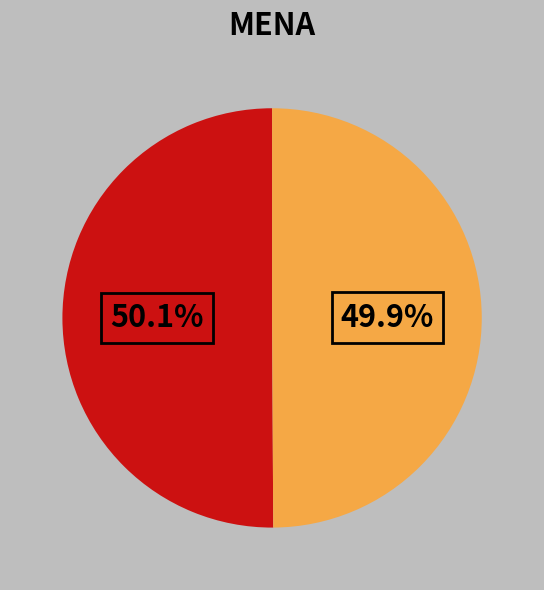

Does any single category account for the majority?

Yes